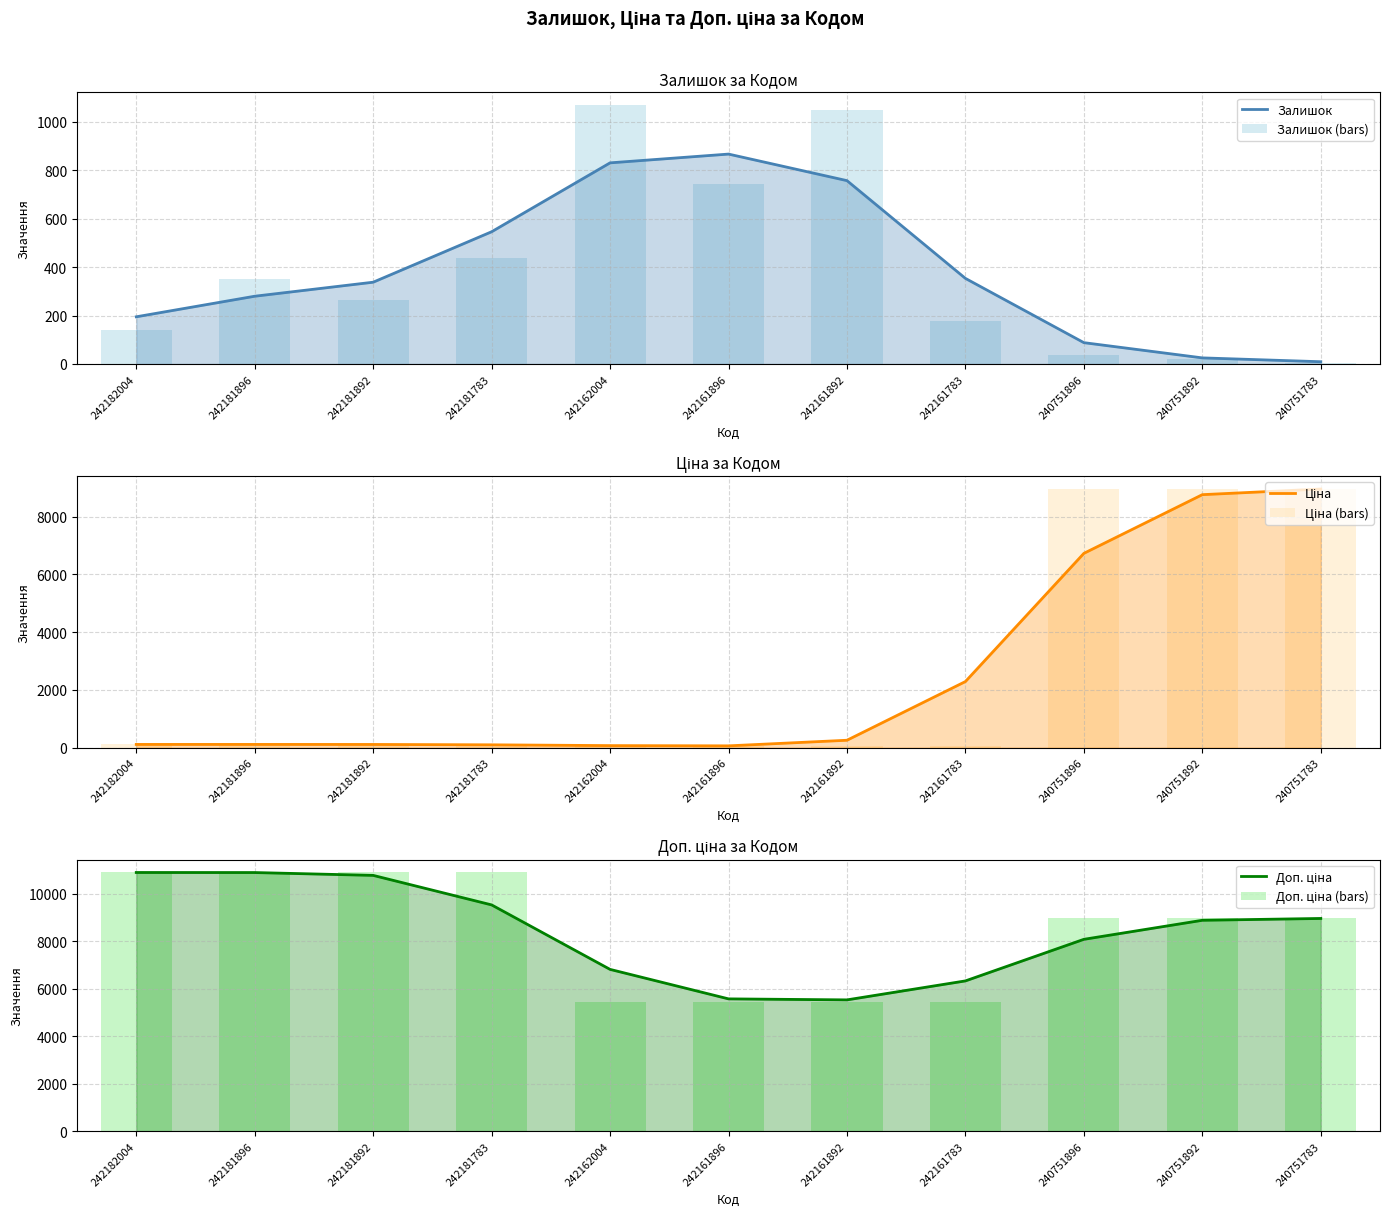

What is the total value across all series at 240751892?

35637.0